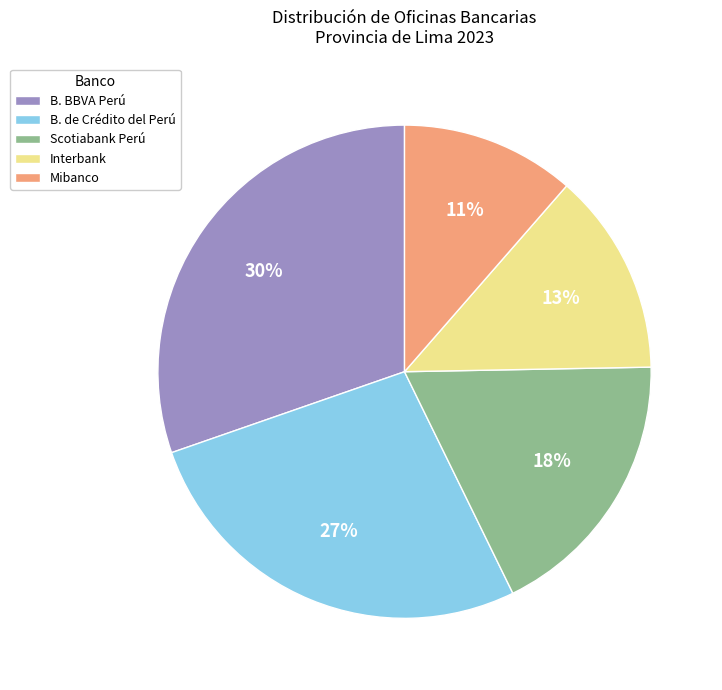

Do B. BBVA Perú and Scotiabank Perú together represent more than half of the pie?

No